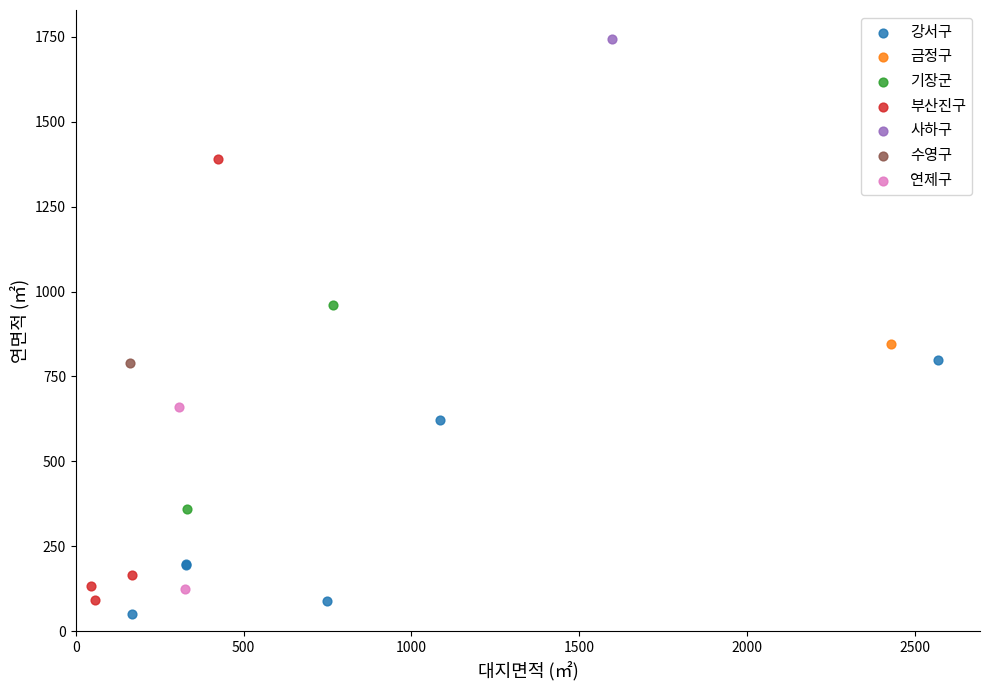

What are all the series names shown in the legend?

강서구, 금정구, 기장군, 부산진구, 사하구, 수영구, 연제구